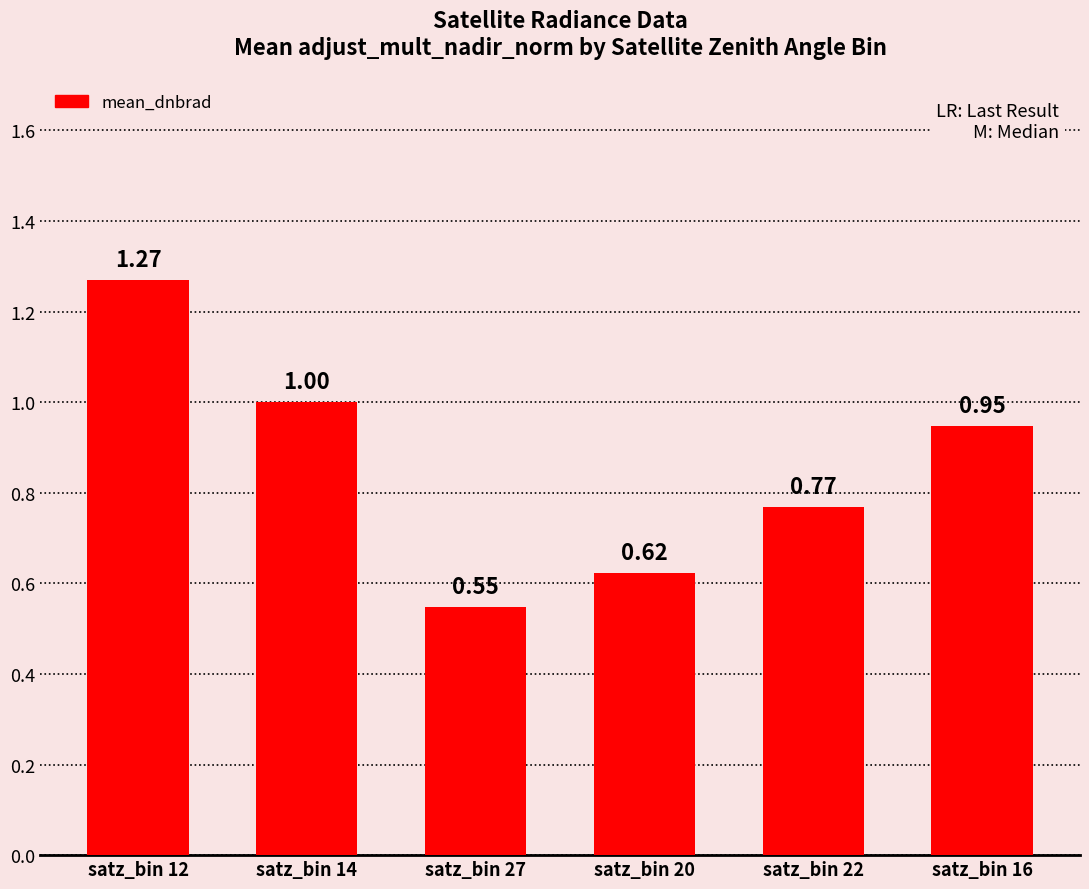

What is the sum of the values at satz_bin 12 and satz_bin 14?

2.3